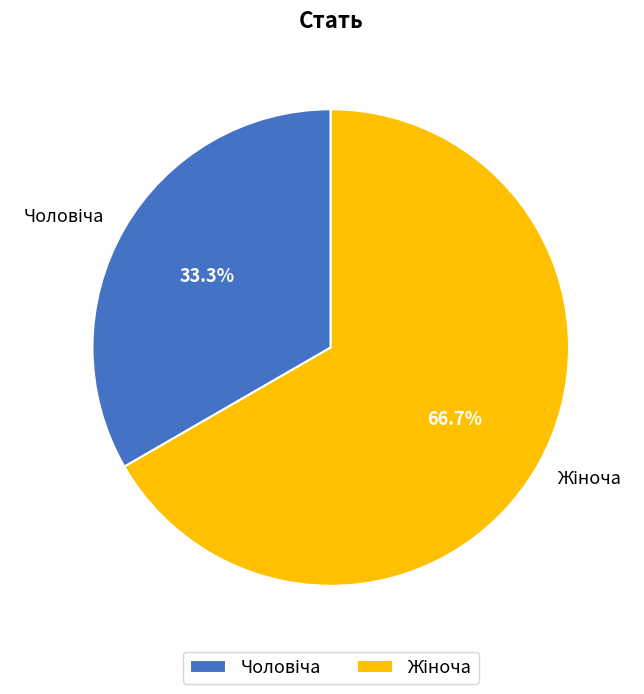

Which category has the smallest portion of the pie?

Чоловіча